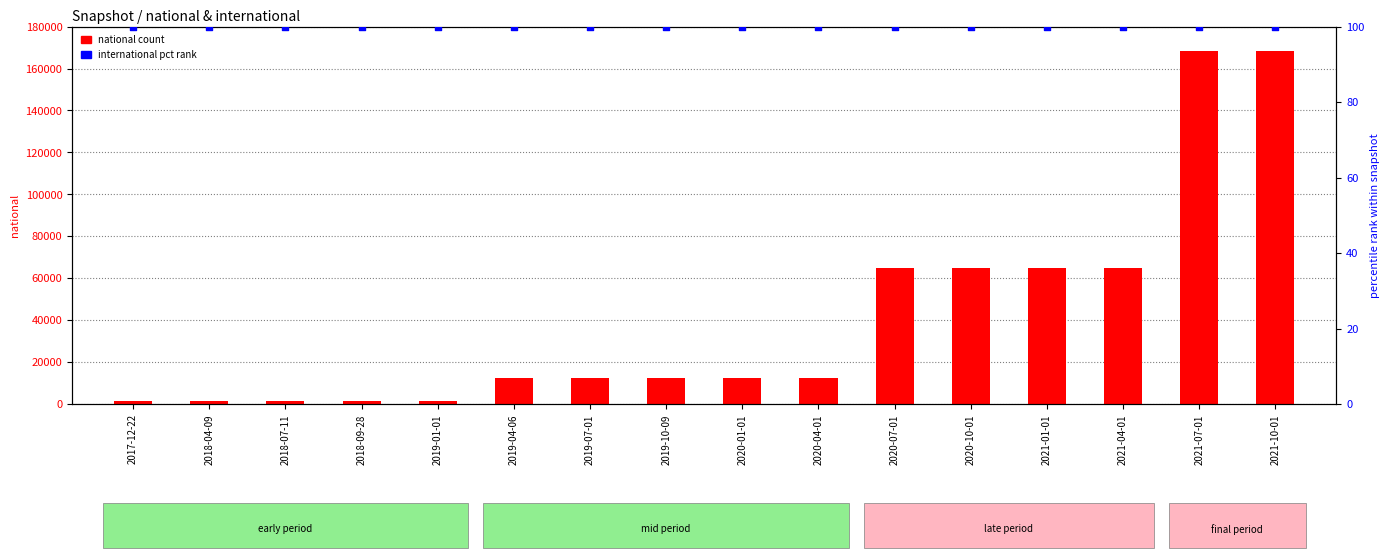

What are all the series names shown in the legend?

national, international (pct rank)